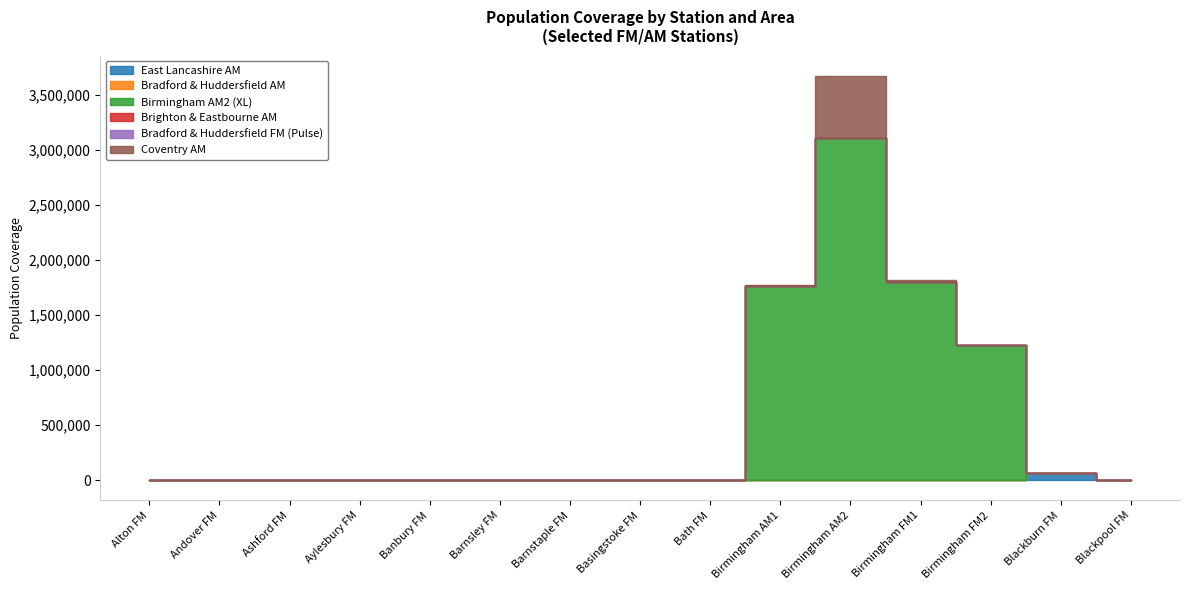

How many interior local peaks does the Brighton & Eastbourne AM series have?

1